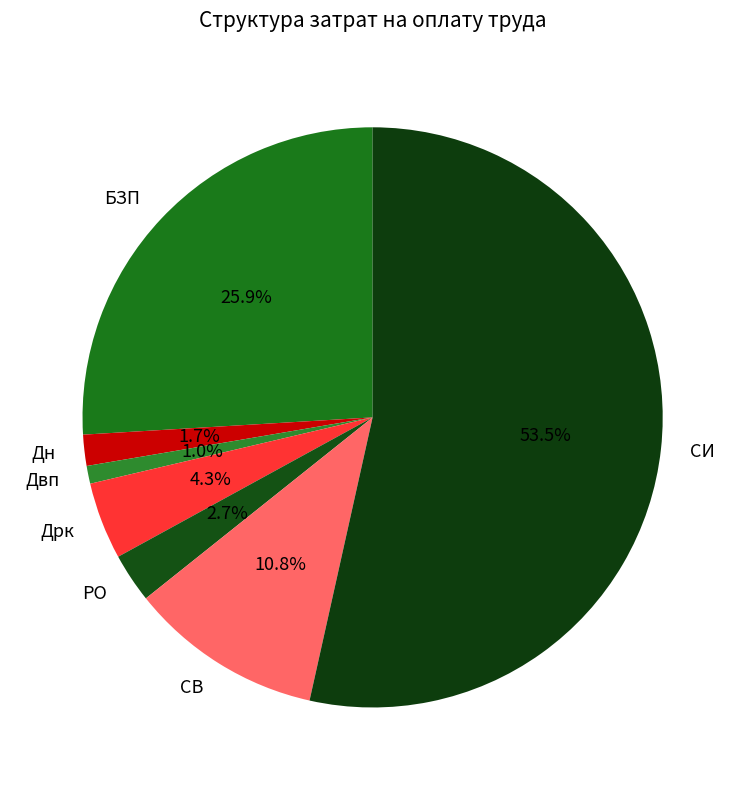

Count the number of slices in the pie.

7